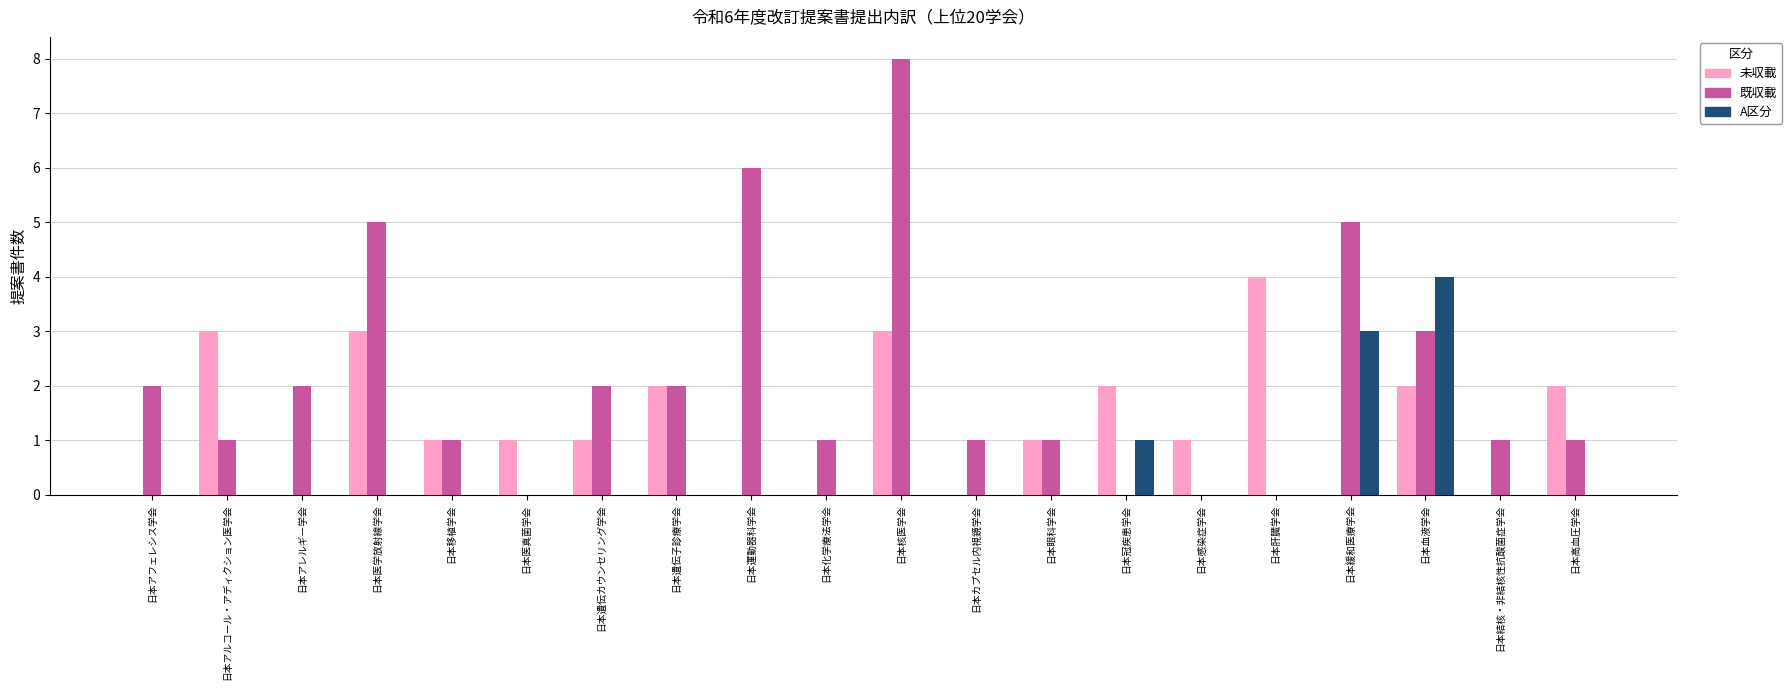

True or false: 未収載 has a value of 1 at 日本眼科学会.

True